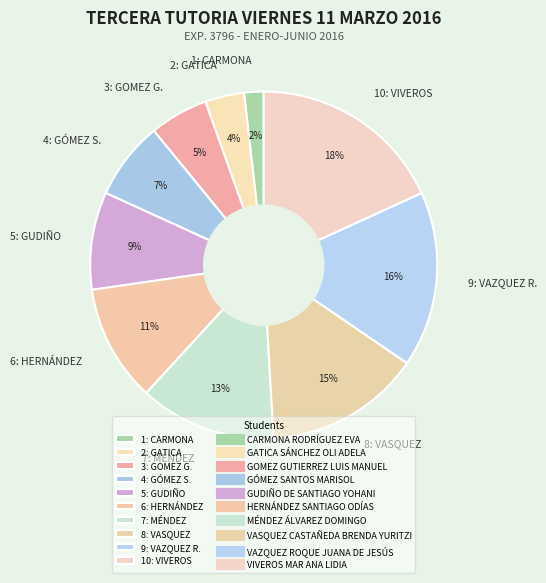

To the nearest percent, what is the average slice percentage?

10%